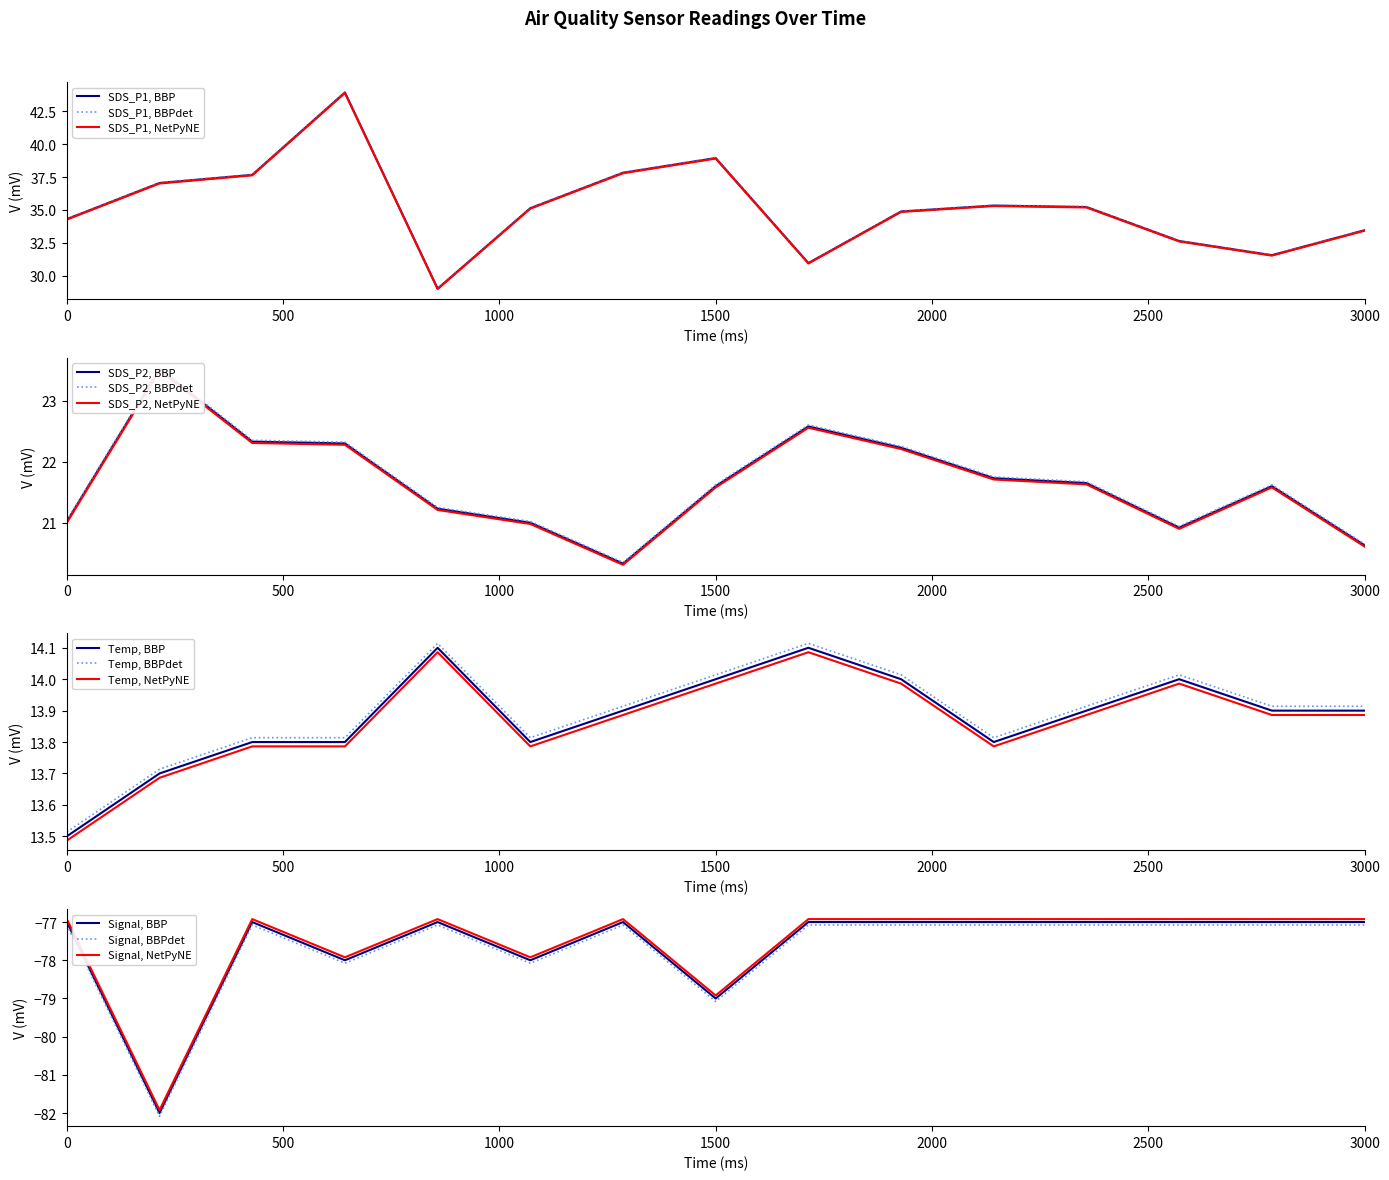

What is the difference between the maximum and minimum values in the SDS_P2 series?

3.2